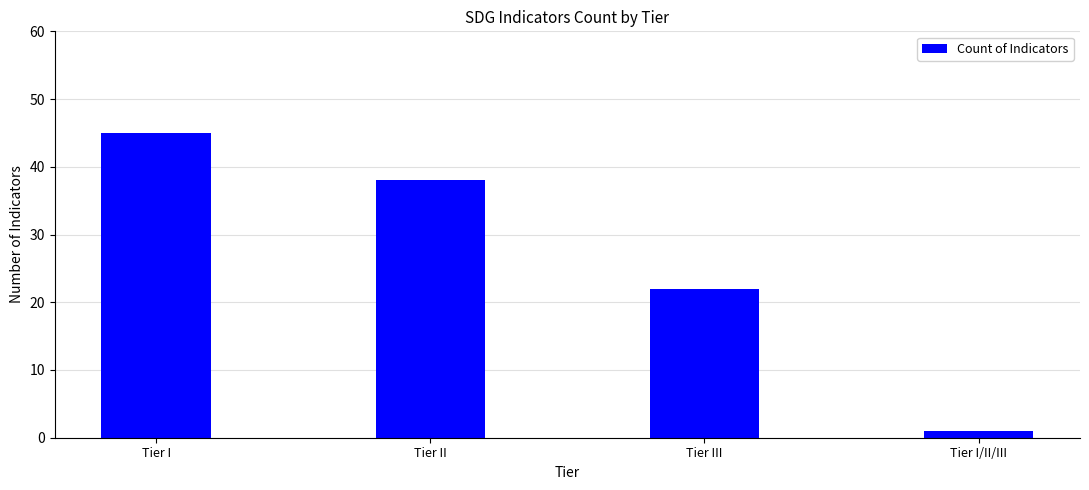

Which category has the highest value across all series?

Tier I